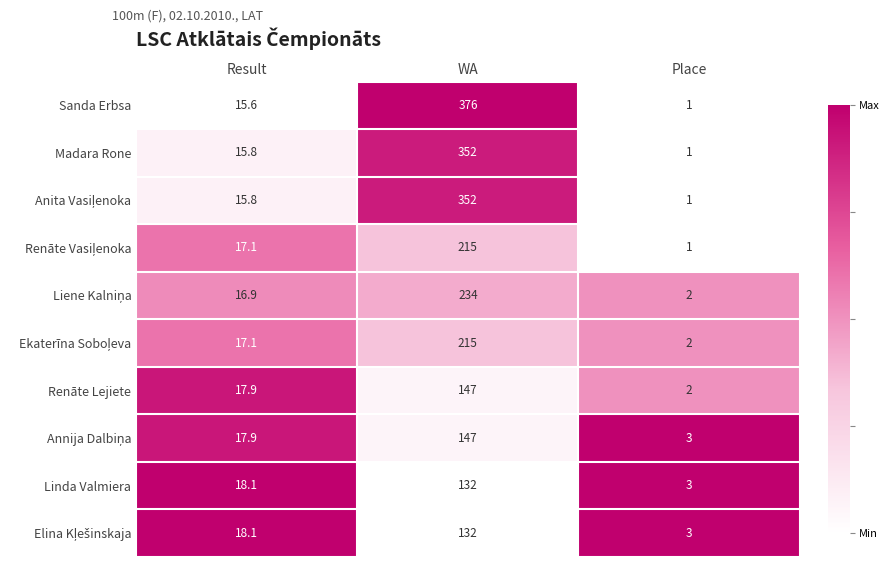

Count the number of categories in the chart.

3